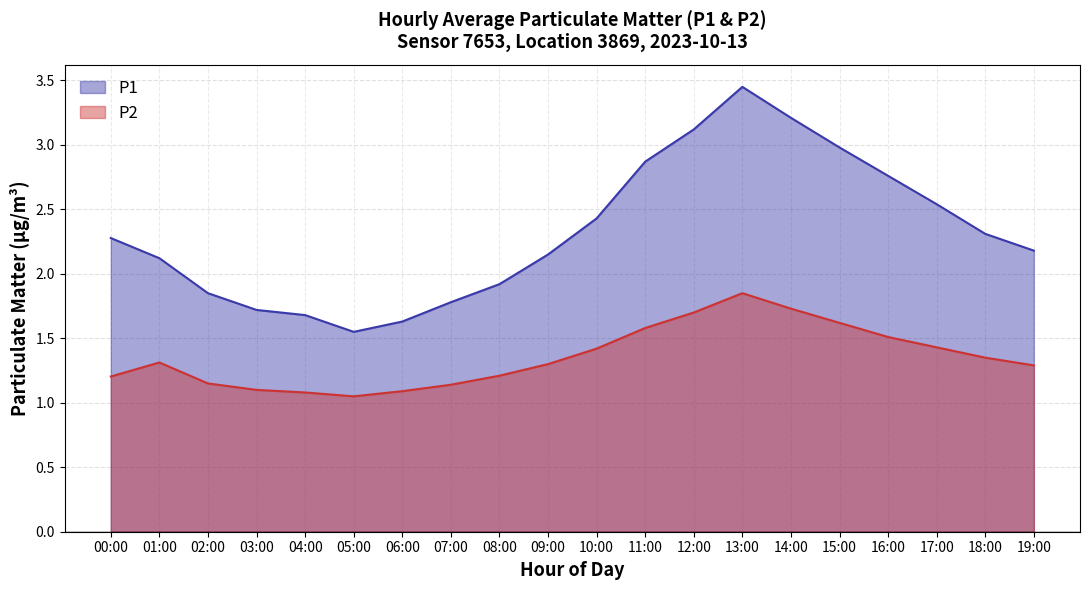

Reading left to right, list all the values displayed in this chart.

P1: 2.3	2.1	1.9	1.7	1.7	1.6	1.6	1.8	1.9	2.1	2.4	2.9	3.1	3.5	3.2	3.0	2.8	2.5	2.3	2.2
P2: 1.2	1.3	1.1	1.1	1.1	1.1	1.1	1.1	1.2	1.3	1.4	1.6	1.7	1.9	1.7	1.6	1.5	1.4	1.4	1.3